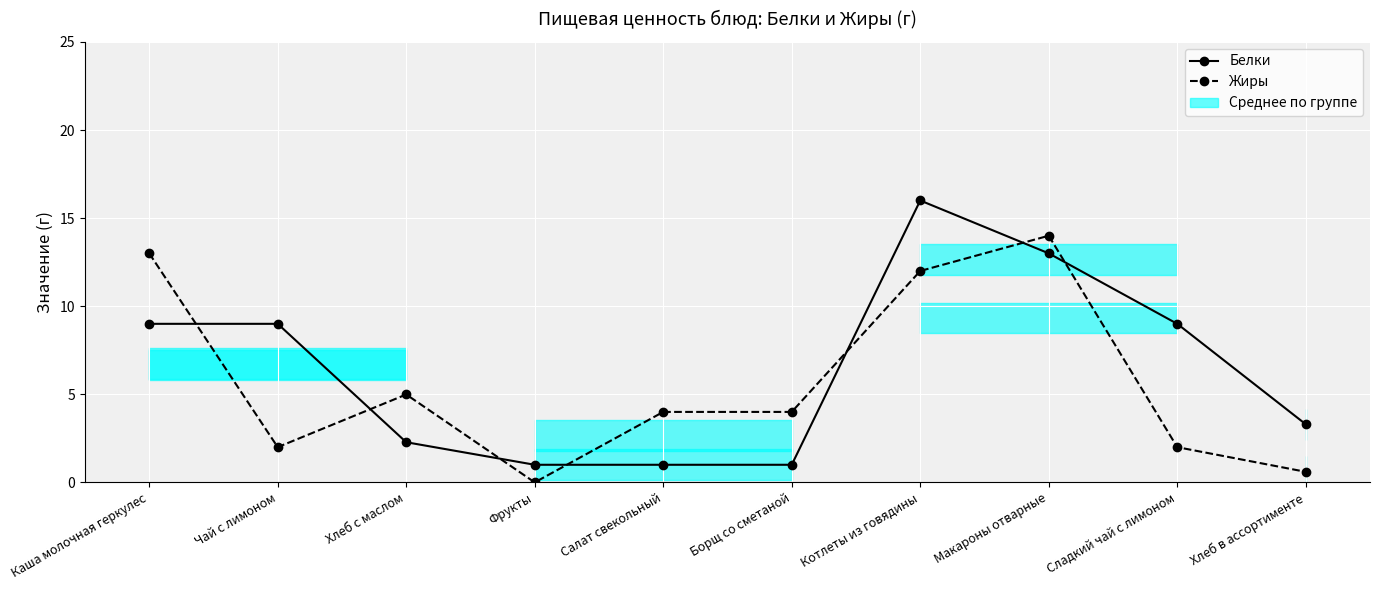

How many values in the Белки series are below 9?

5